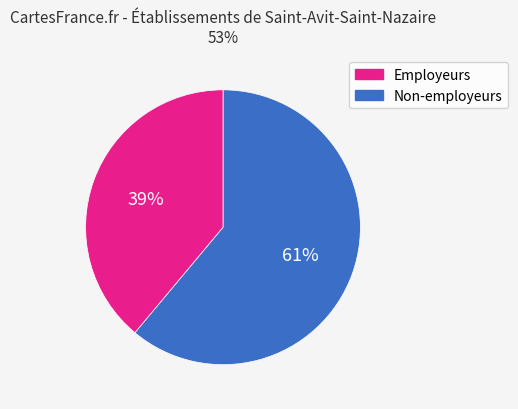

To the nearest percent, what is the difference between the largest and smallest slice percentages?

22%